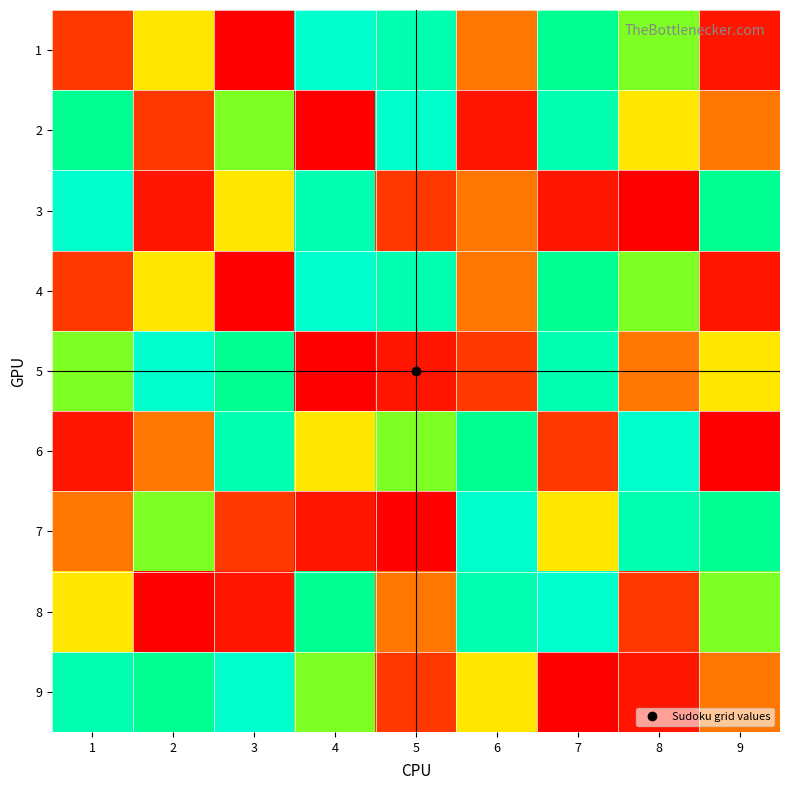

Reading right to left, transcribe all the data shown in this chart.

1: 9=2	8=6	7=7	6=4	5=8	4=9	3=1	2=5	1=3
2: 9=4	8=5	7=8	6=2	5=9	4=1	3=6	2=3	1=7
3: 9=7	8=1	7=2	6=4	5=3	4=8	3=5	2=2	1=9
4: 9=2	8=6	7=7	6=4	5=8	4=9	3=1	2=5	1=3
5: 9=5	8=4	7=8	6=3	5=2	4=1	3=7	2=9	1=6
6: 9=1	8=9	7=3	6=7	5=6	4=5	3=8	2=4	1=2
7: 9=7	8=8	7=5	6=9	5=1	4=2	3=3	2=6	1=4
8: 9=6	8=3	7=9	6=8	5=4	4=7	3=2	2=1	1=5
9: 9=4	8=2	7=1	6=5	5=3	4=6	3=9	2=7	1=8